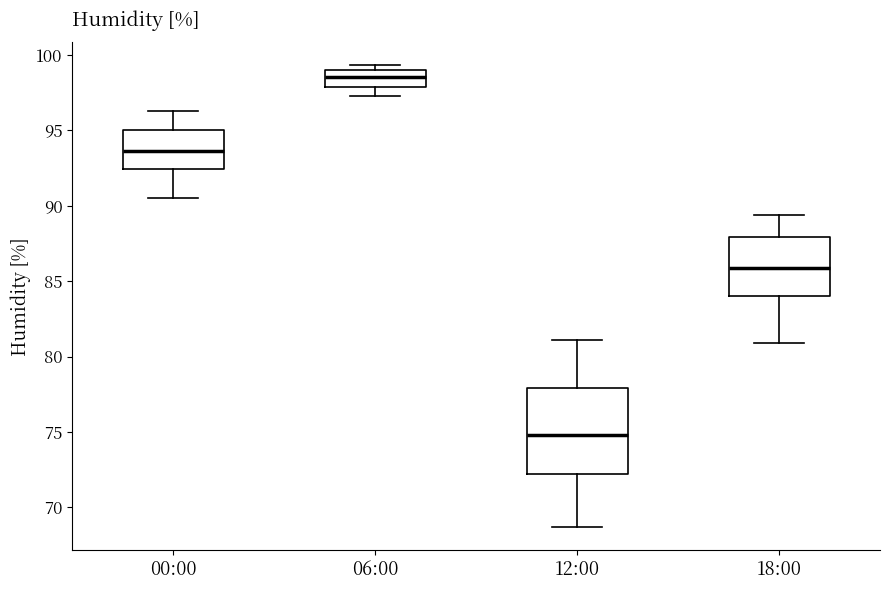

Where is the lower edge of the box for 12:00 on the y-axis? The values are not printed on the chart, so give them approximately, as read against the axis.

72.5